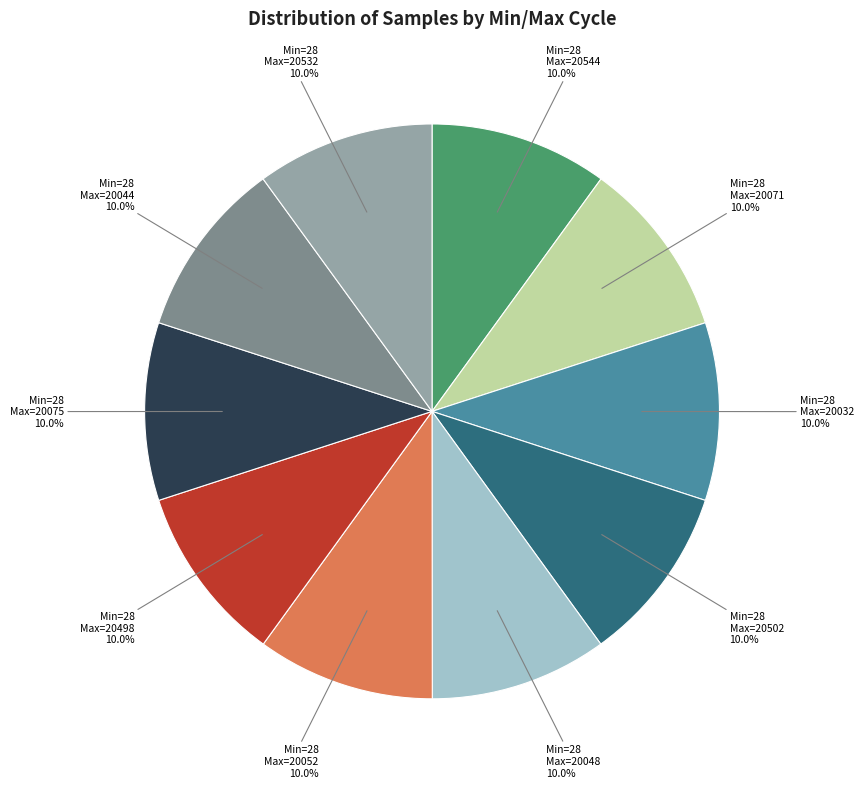

Does any single category account for the majority?

No